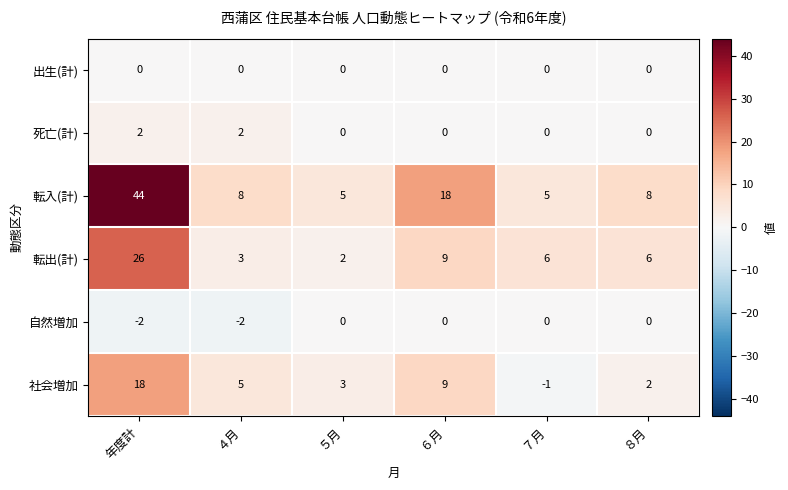

True or false: 社会増加 has a value of 1 at ８月.

False